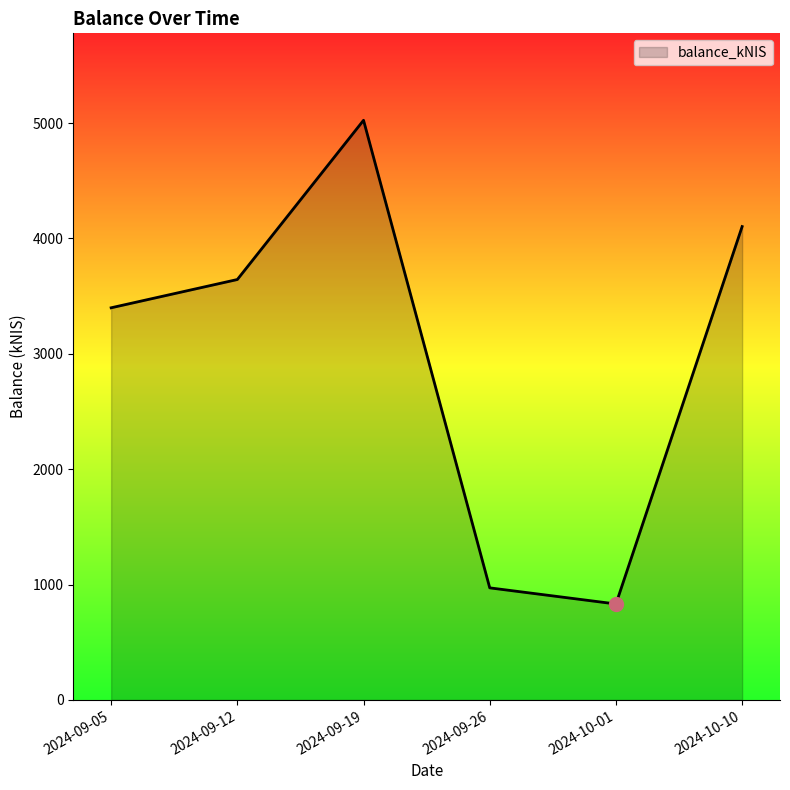

True or false: the data has more than 2 interior local peaks.

False